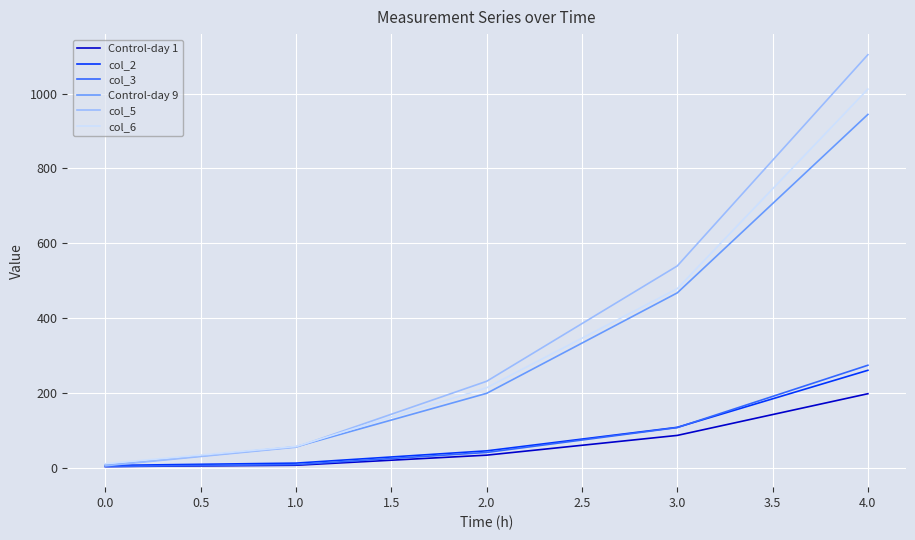

The col_5 series shows 5.1 at 0.0. True or false?

True